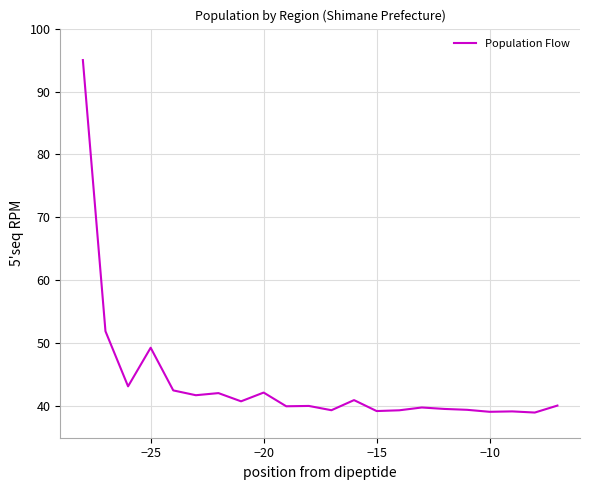

What is the maximum value shown in the chart?

95.0